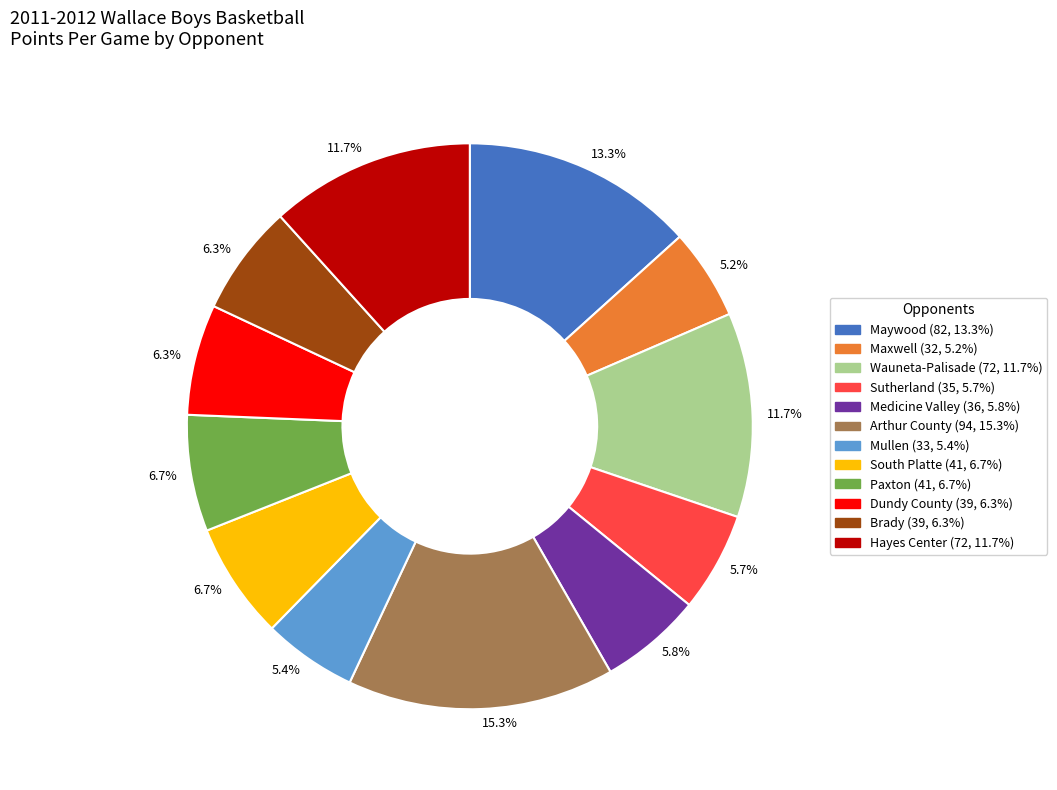

Is there any slice that represents more than half of the pie?

No